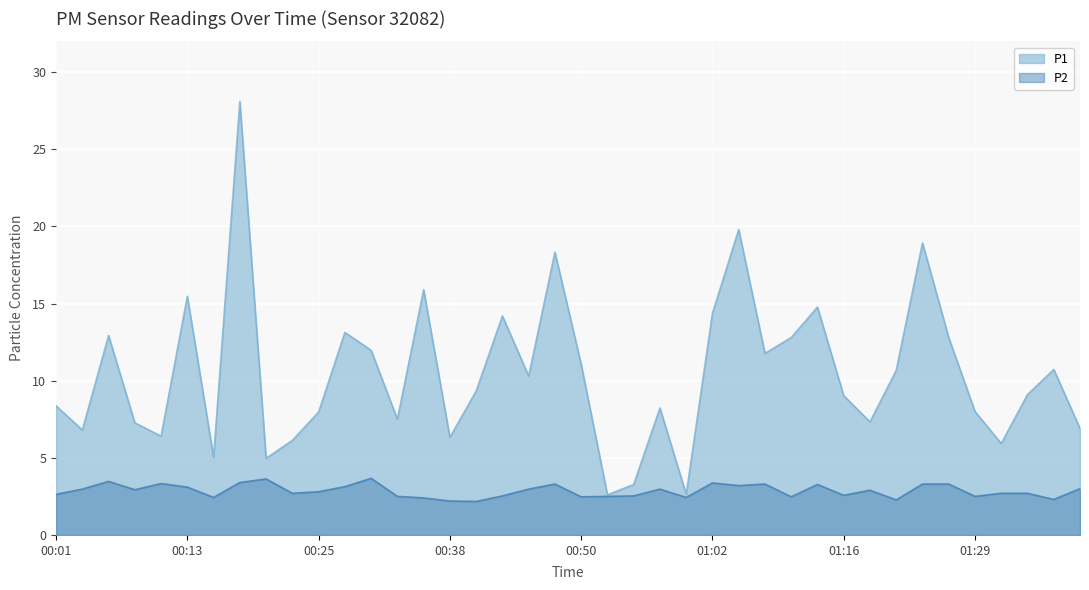

Where is the first local maximum for P2?

00:06